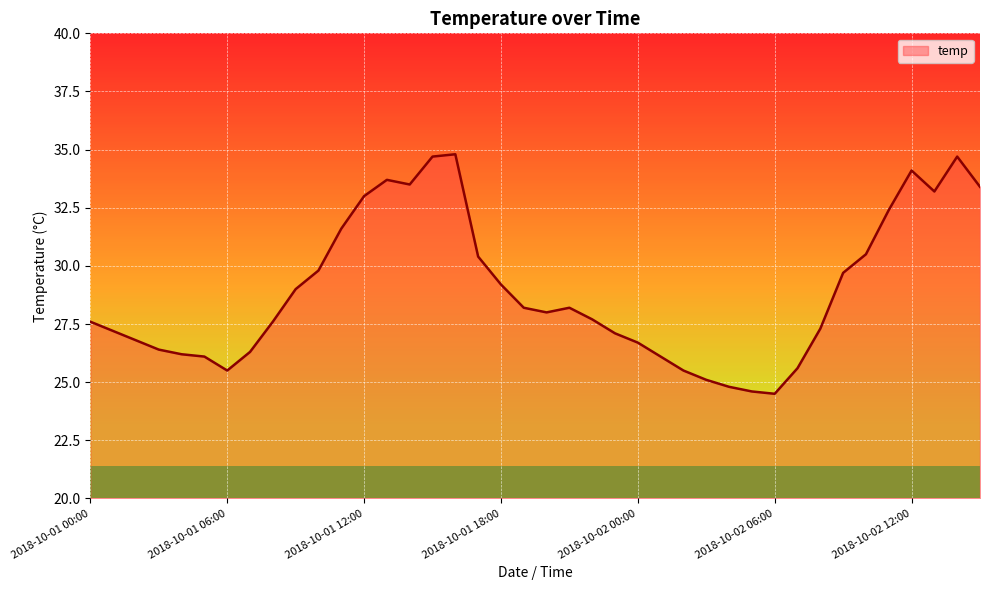

How many categories are shown in the chart?

40